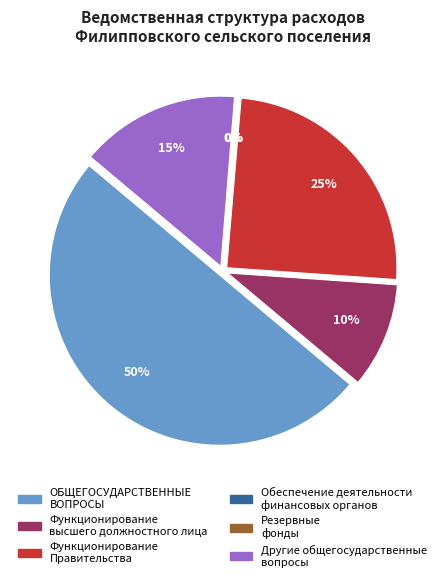

To the nearest percent, what portion does ОБЩЕГОСУДАРСТВЕННЫЕ ВОПРОСЫ represent?

50%